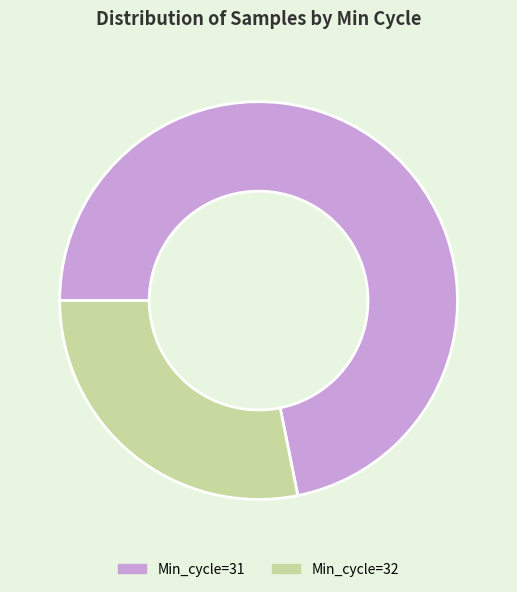

Rank the categories by value from highest to lowest.

Min_cycle=31, Min_cycle=32